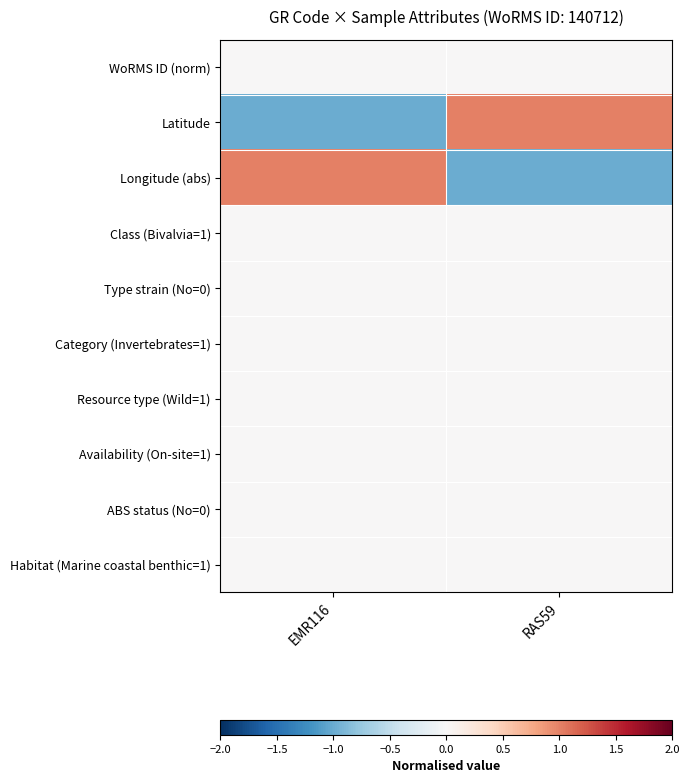

What is the spread (max minus min) of values at EMR116?

2.0